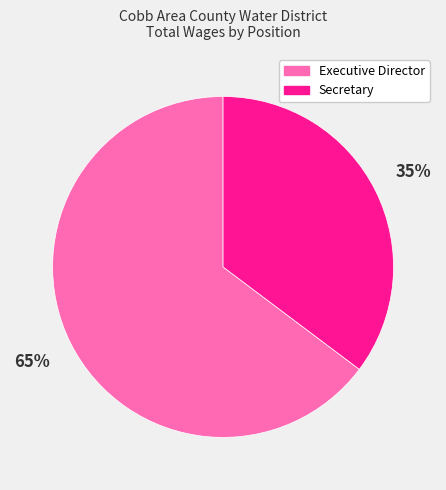

Is it true that Executive Director is 52% of the pie?

False